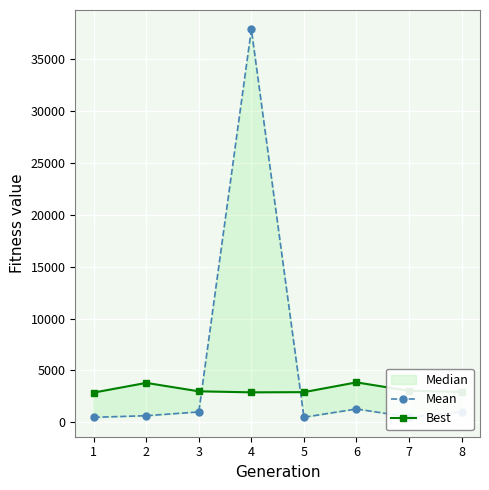

What is the sum of all Best values?

25258.0